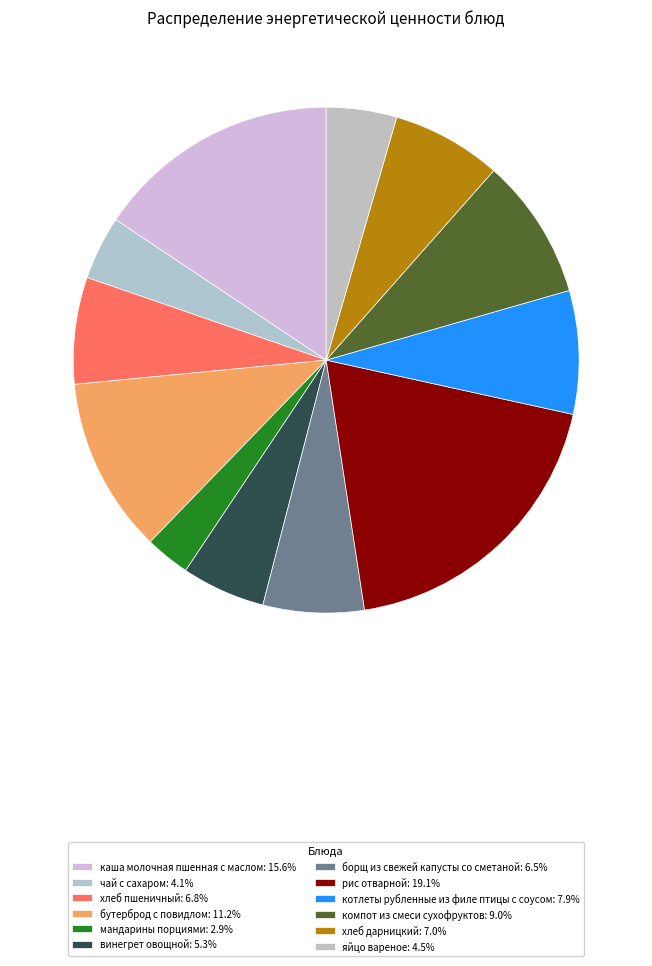

Is there a majority slice in this chart?

No